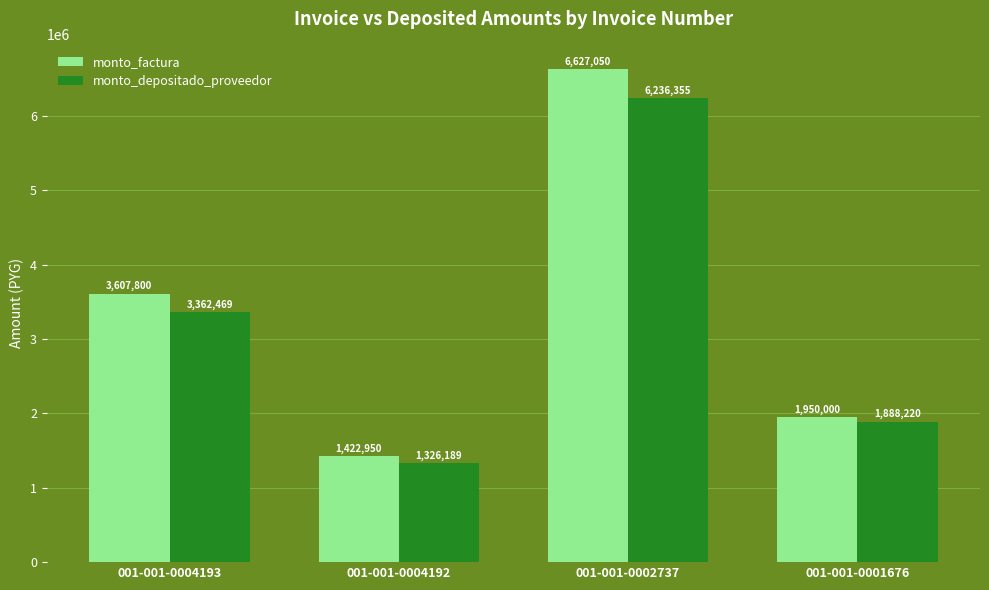

Reading left to right, extract all data points from this chart.

monto_factura: 001-001-0004193=3607800	001-001-0004192=1422950	001-001-0002737=6627050	001-001-0001676=1950000
monto_depositado_proveedor: 001-001-0004193=3362469	001-001-0004192=1326189	001-001-0002737=6236355	001-001-0001676=1888220